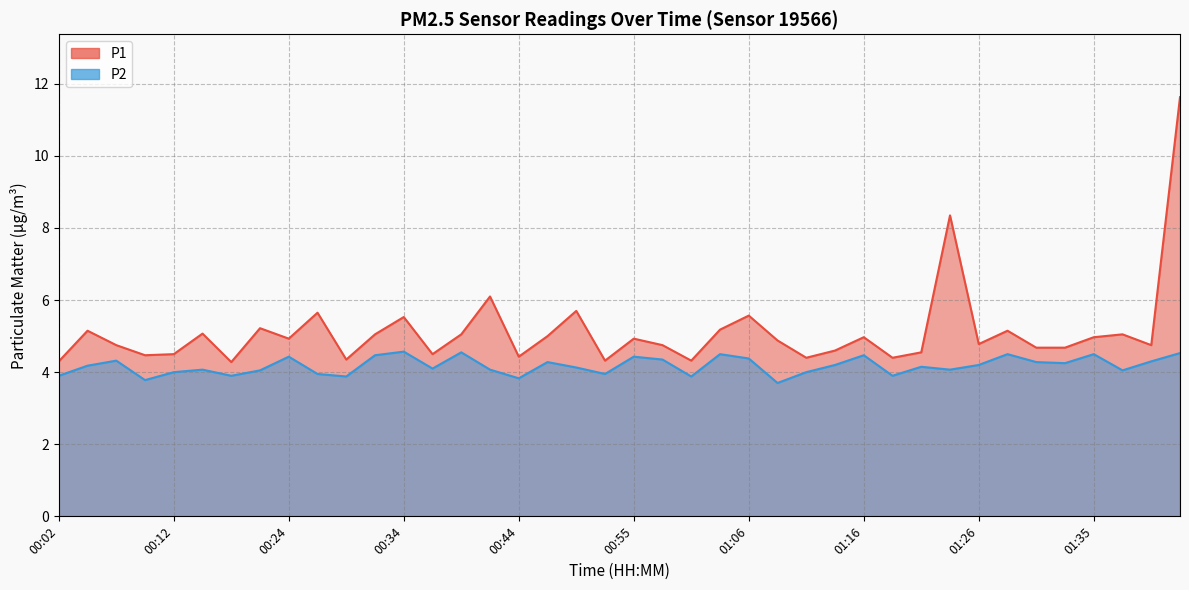

What is the label of the 16th point from the left?

00:42